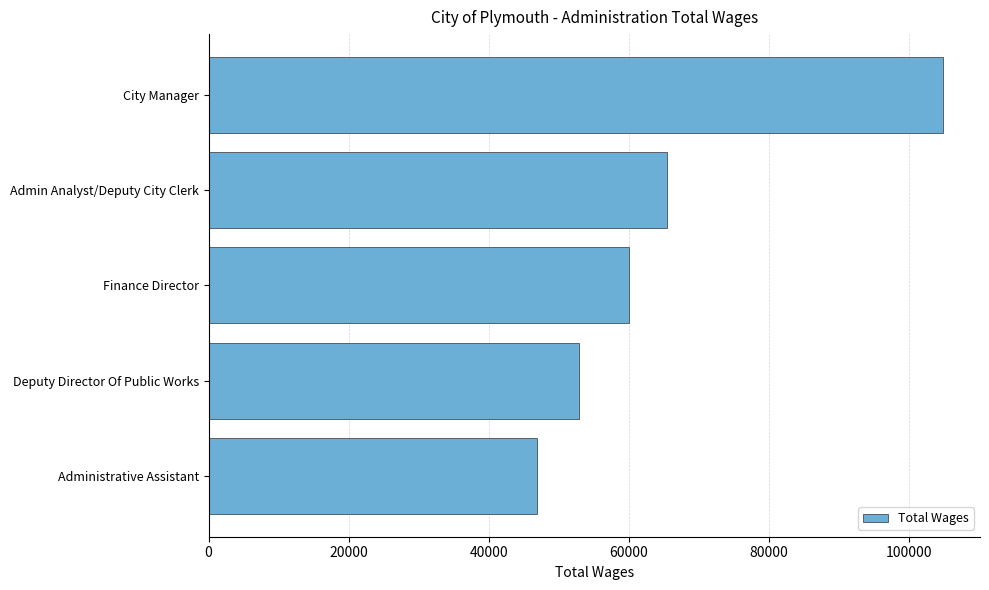

What is the smallest value displayed?

46846